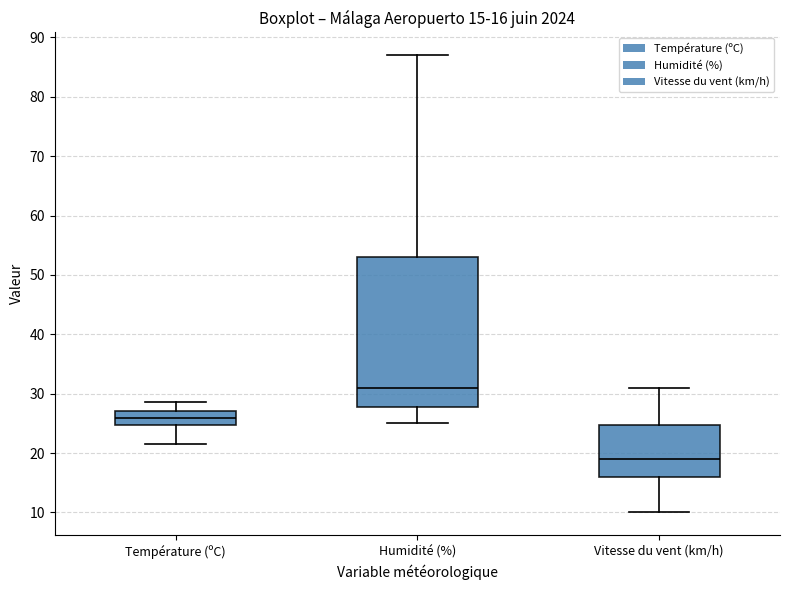

Which box has the highest median line?

Humidité (%)